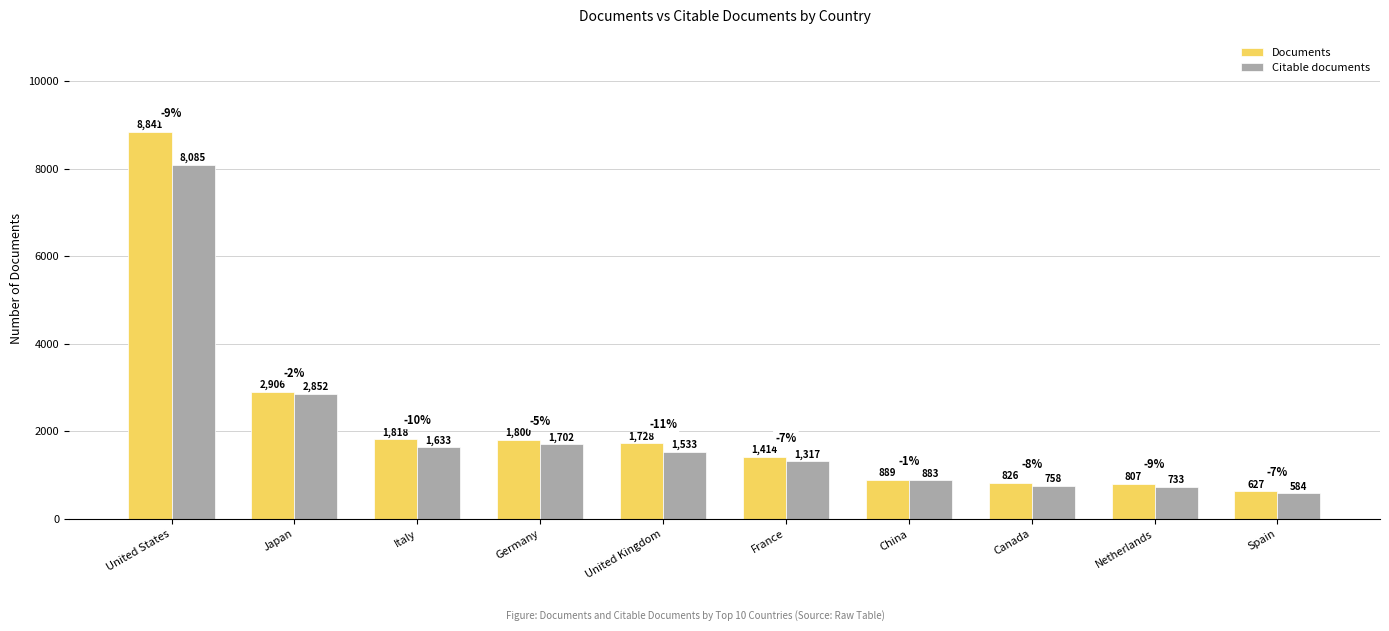

Reading left to right, list all the values displayed in this chart.

Documents: United States=8841	Japan=2906	Italy=1818	Germany=1800	United Kingdom=1728	France=1414	China=889	Canada=826	Netherlands=807	Spain=627
Citable documents: United States=8085	Japan=2852	Italy=1633	Germany=1702	United Kingdom=1533	France=1317	China=883	Canada=758	Netherlands=733	Spain=584